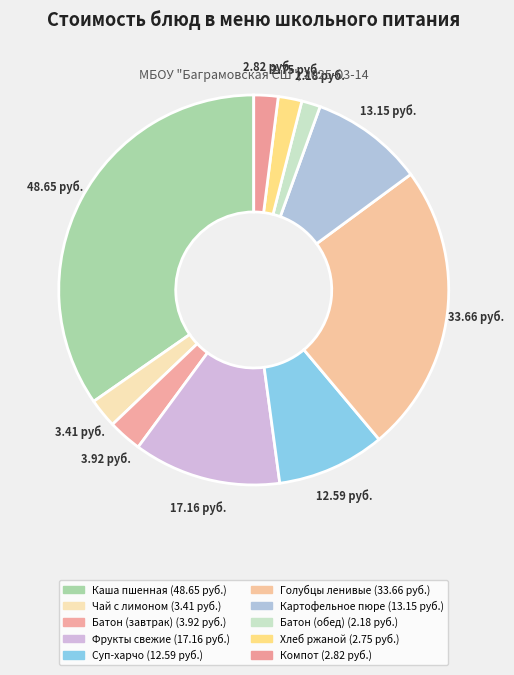

What is the smallest slice in the pie chart?

Батон нарезной (обед)